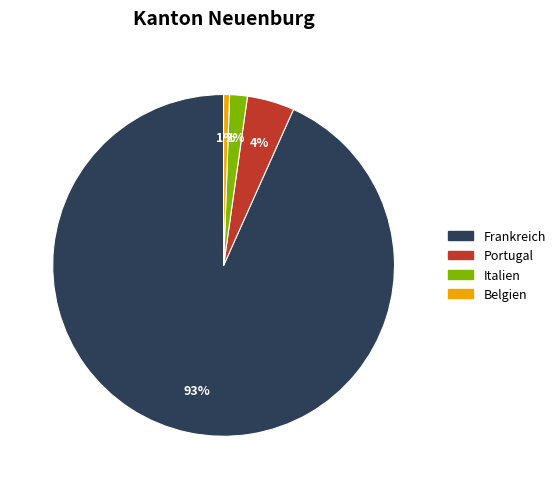

How many segments does this pie chart have?

4